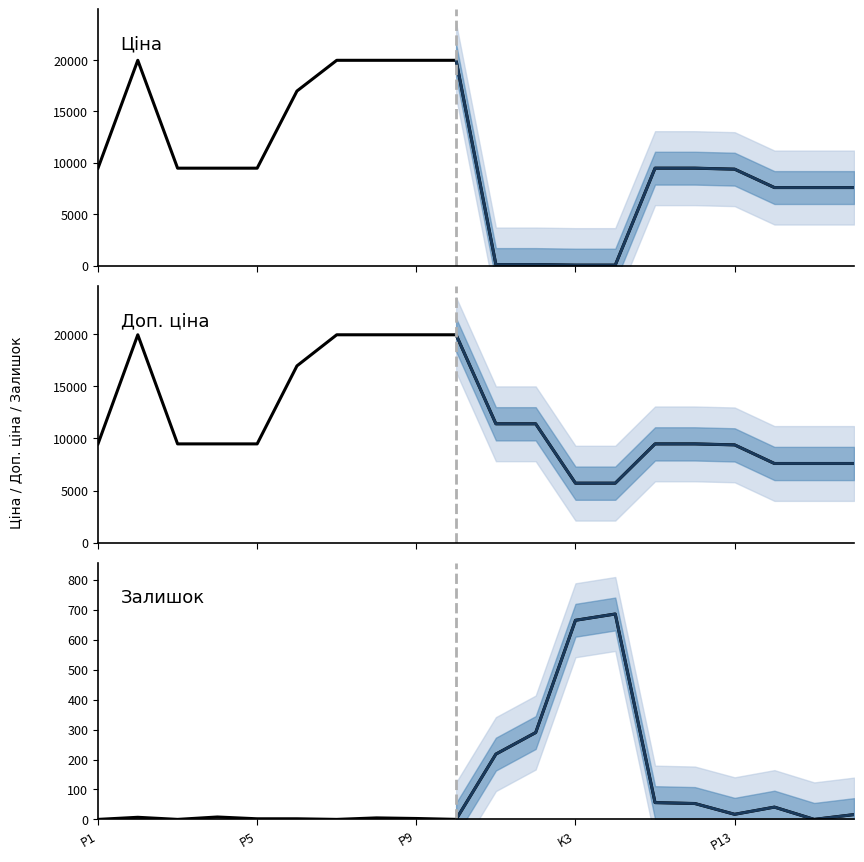

Reading left to right, extract all data points from this chart.

Ціна: 9480.1	19964.2	9480.1	9480.1	9480.1	16976.3	19964.2	19964.2	19964.2	19964.2	114.1	114.1	57.0	57.0	9480.1	9480.1	9384.0	7596.5	7596.5	7596.5
Доп. ціна: 9480.1	19964.2	9480.1	9480.1	9480.1	16976.3	19964.2	19964.2	19964.2	19964.2	11410.0	11410.0	5705.0	5705.0	9480.1	9480.1	9384.0	7596.5	7596.5	7596.5
Залишок: 0.0	7.0	0.0	8.0	2.0	2.0	0.0	5.0	3.0	0.0	218.0	290.0	665.0	686.0	56.0	53.0	17.0	41.0	0.0	16.0